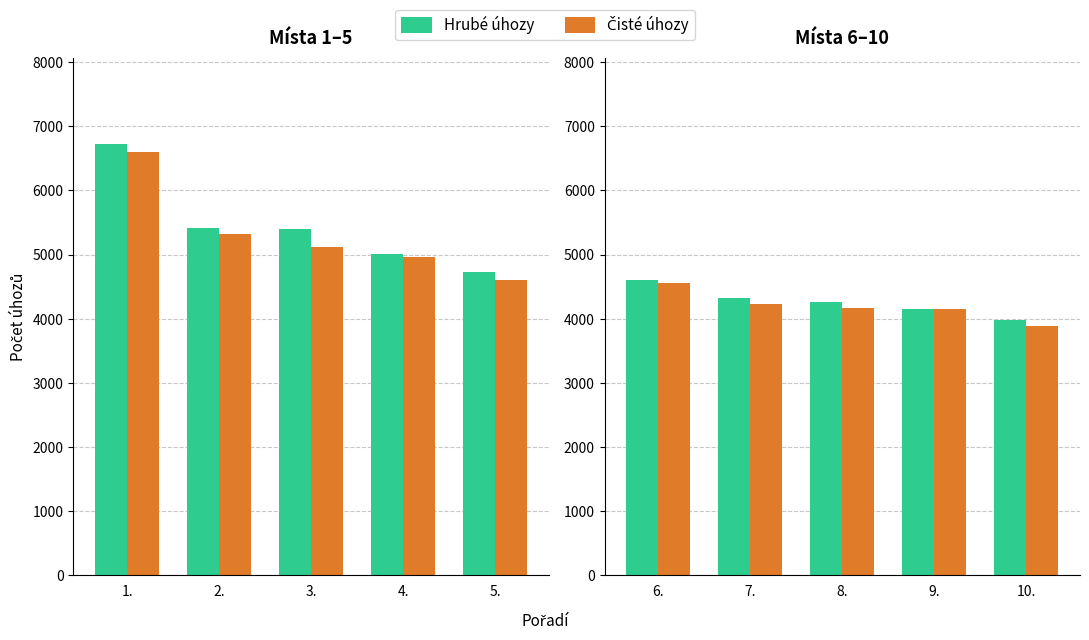

What are all the series names shown in the legend?

Hrubé úhozy, Čisté úhozy